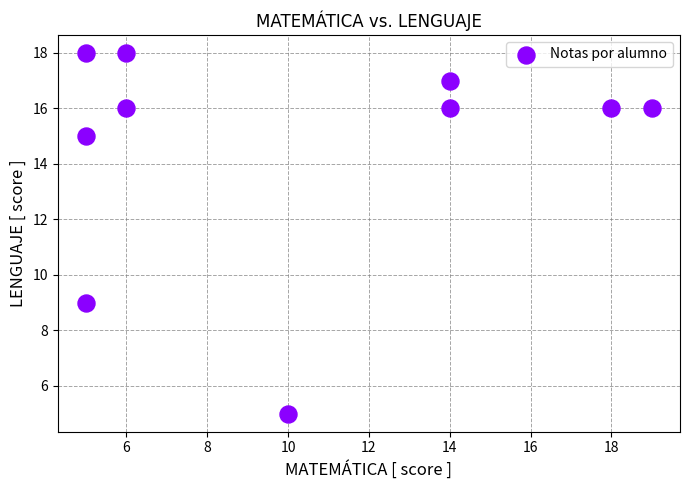

What Y value in the scatter plot is closest to 11?

9